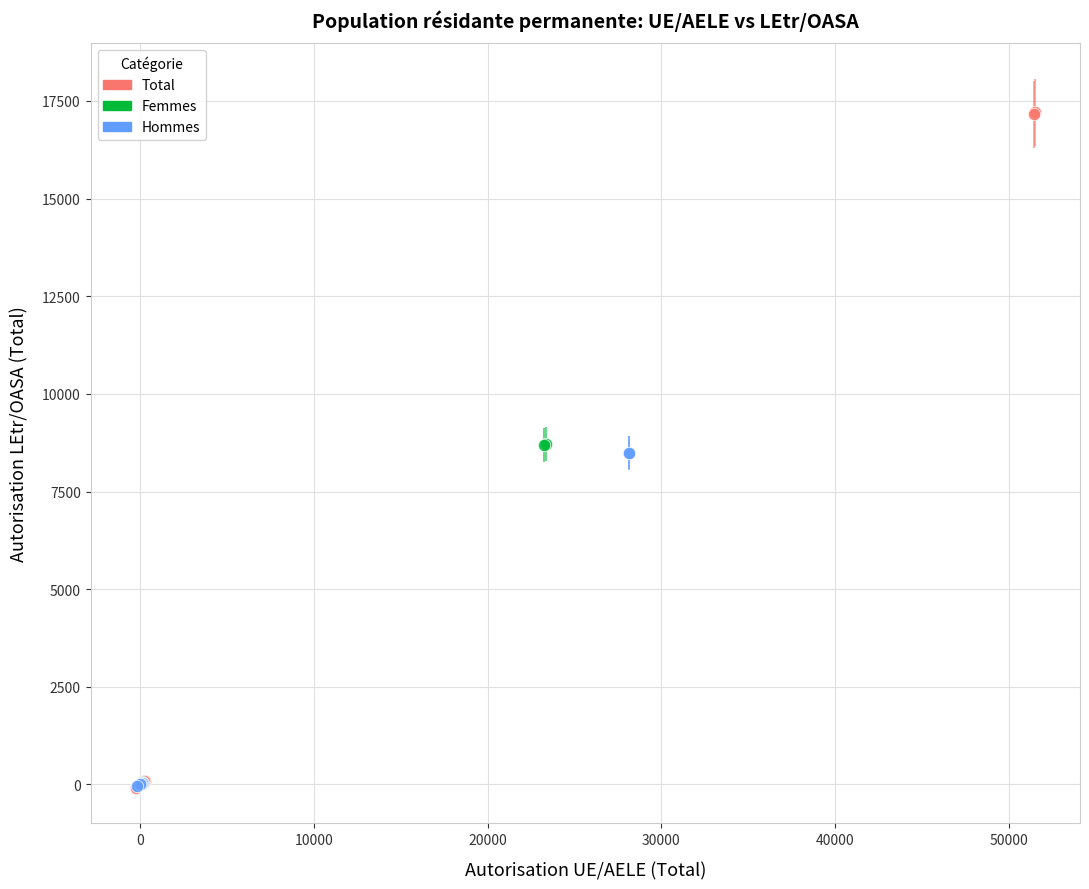

Which series contains the highest Y value?

Total